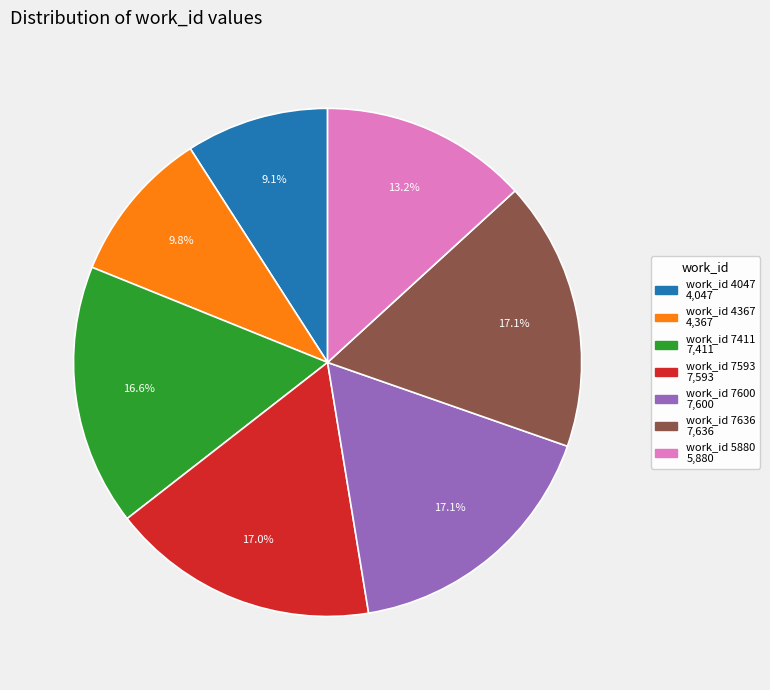

What percentage do work_id 7411 and work_id 4047 together represent?

25.7%